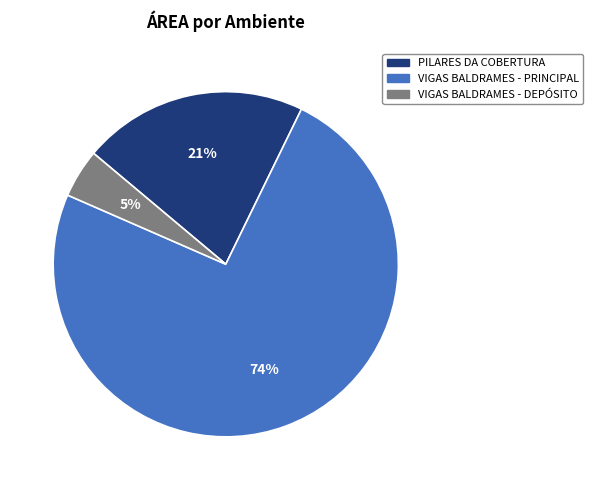

Does VIGAS BALDRAMES - DEPÓSITO account for over 50% of the chart?

No